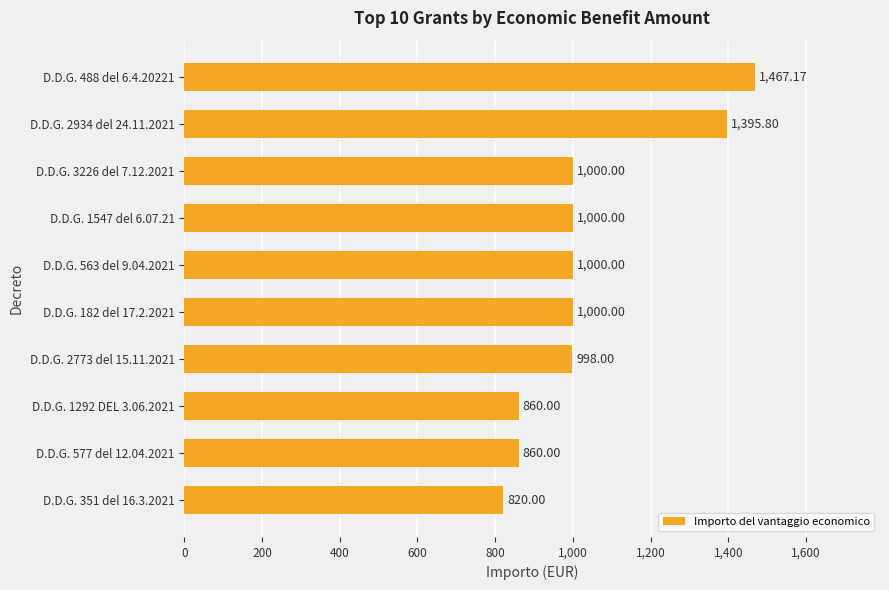

What is the difference between the maximum and minimum values?

647.2